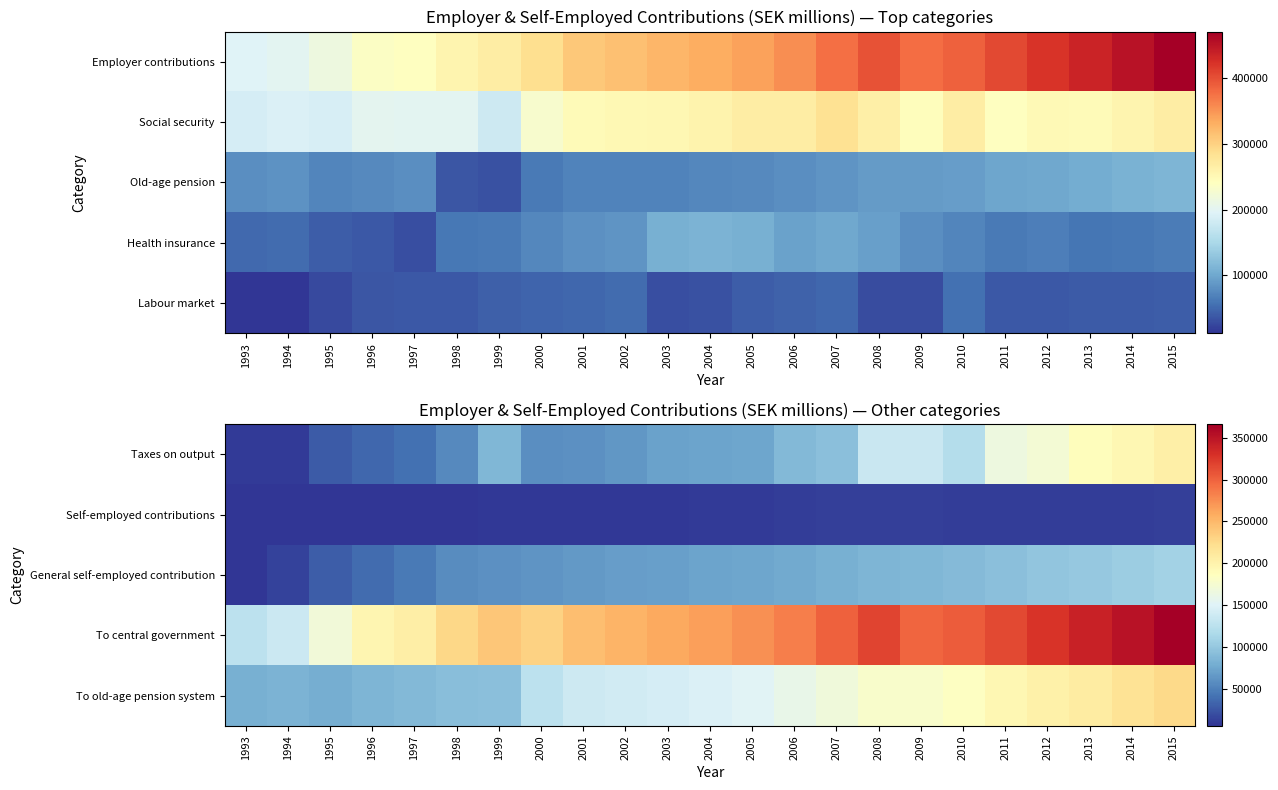

Is it true that To central government equals 340155 at 2013?

True